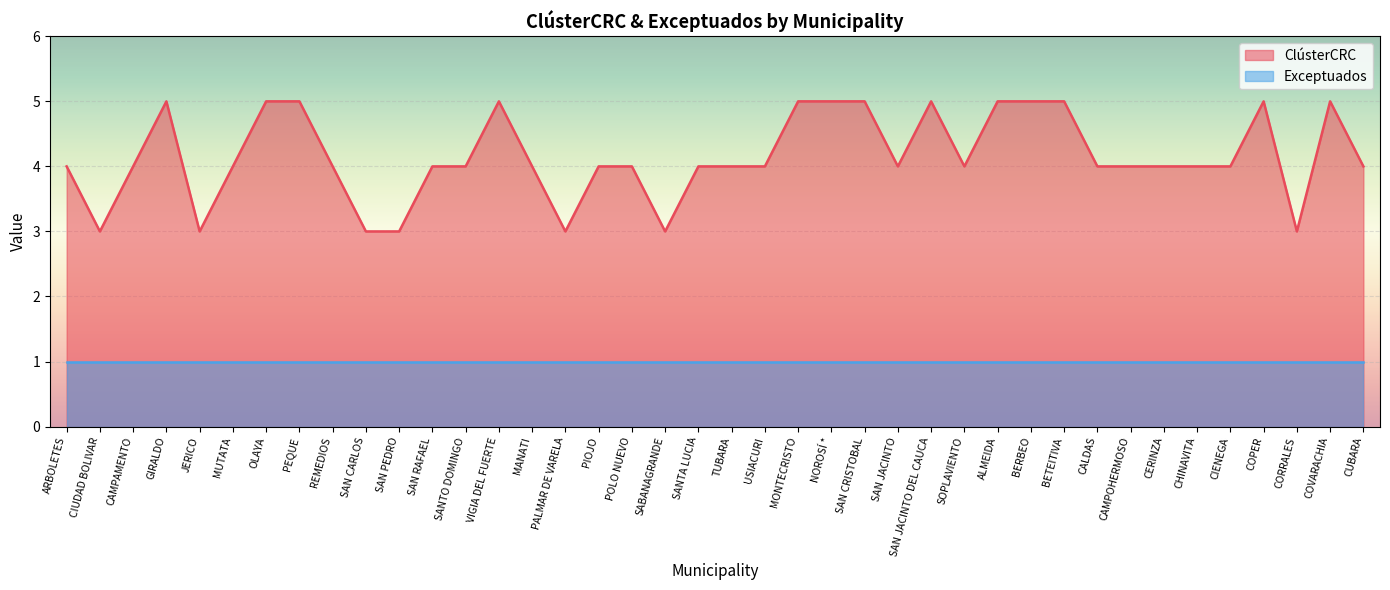

The value at CERINZA is 4. True or false?

True